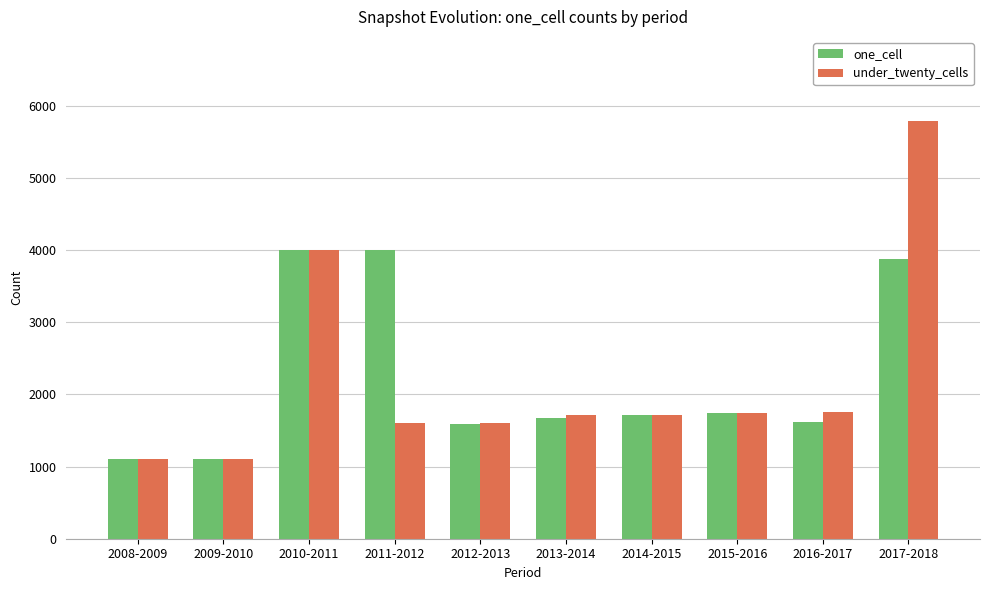

What position from the right is 2017-2018?

1